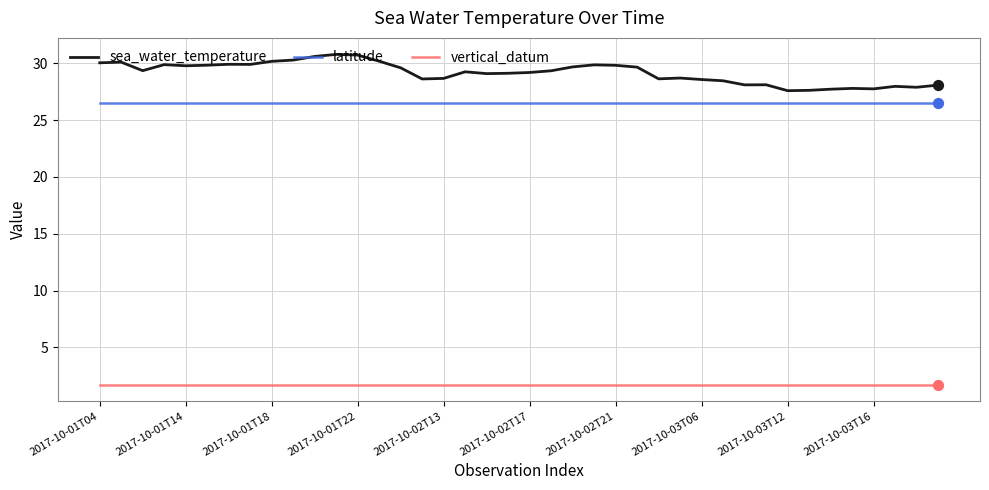

At how many categories does at least one series exceed 6?

40